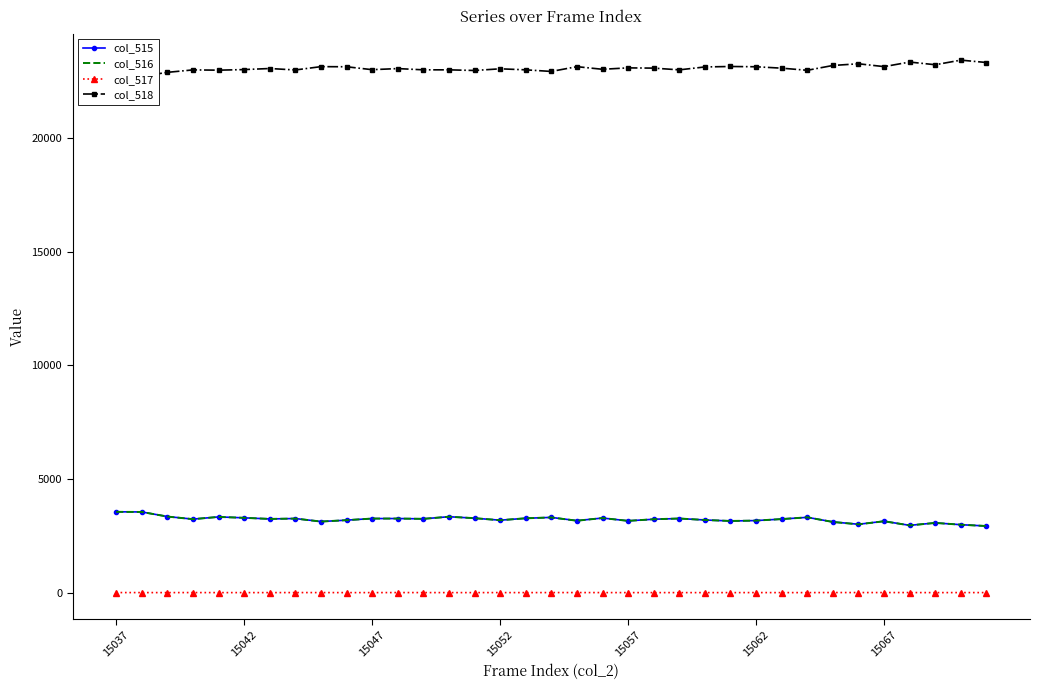

Rank the series at 24 from lowest to highest value.

col_517, col_515, col_516, col_518